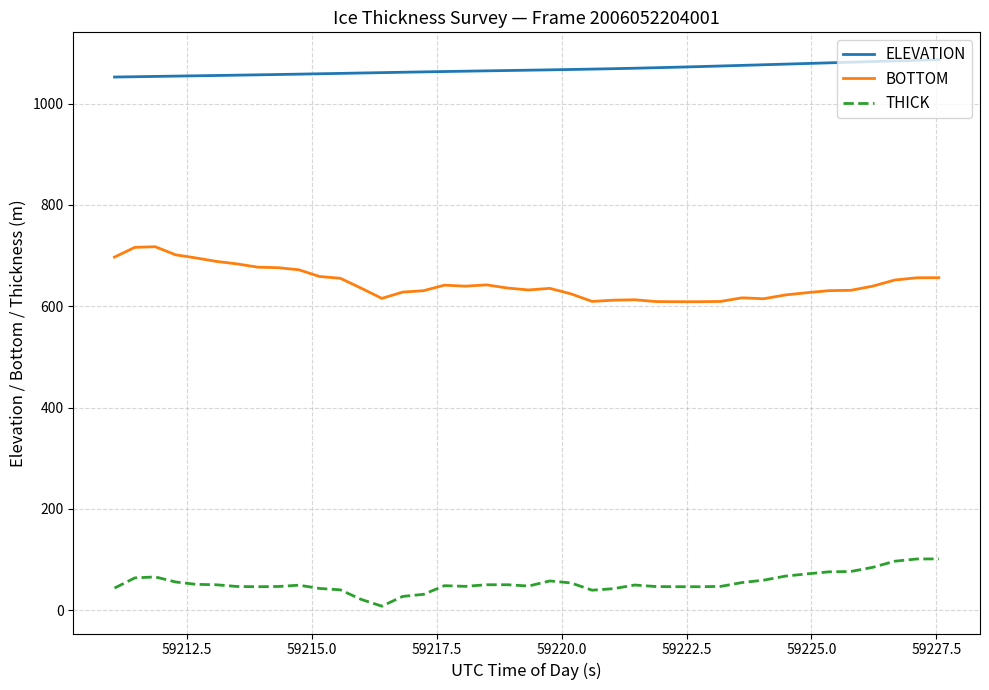

True or false: THICK and BOTTOM cross at least once.

False